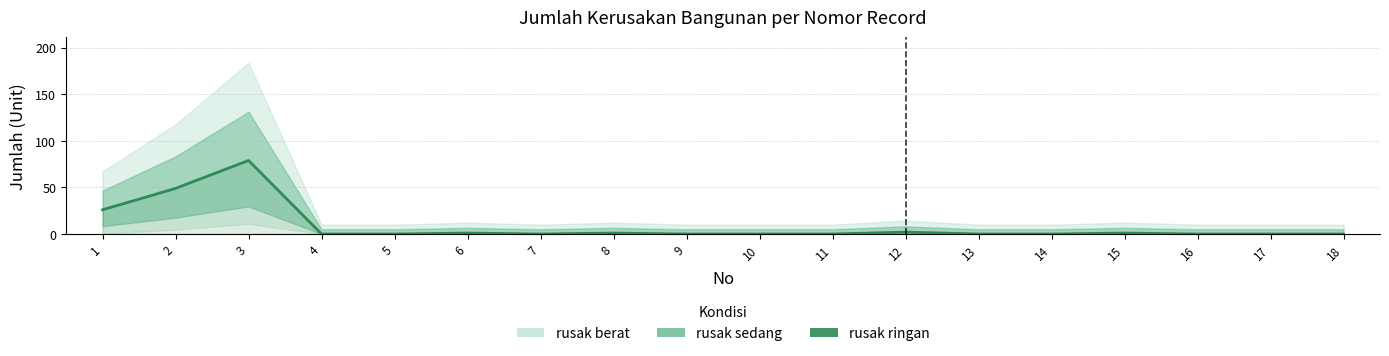

Reading right to left, extract all data points from this chart.

0	0	0	1	0	0	2	0	0	0	1	0	1	0	0	79	49	26